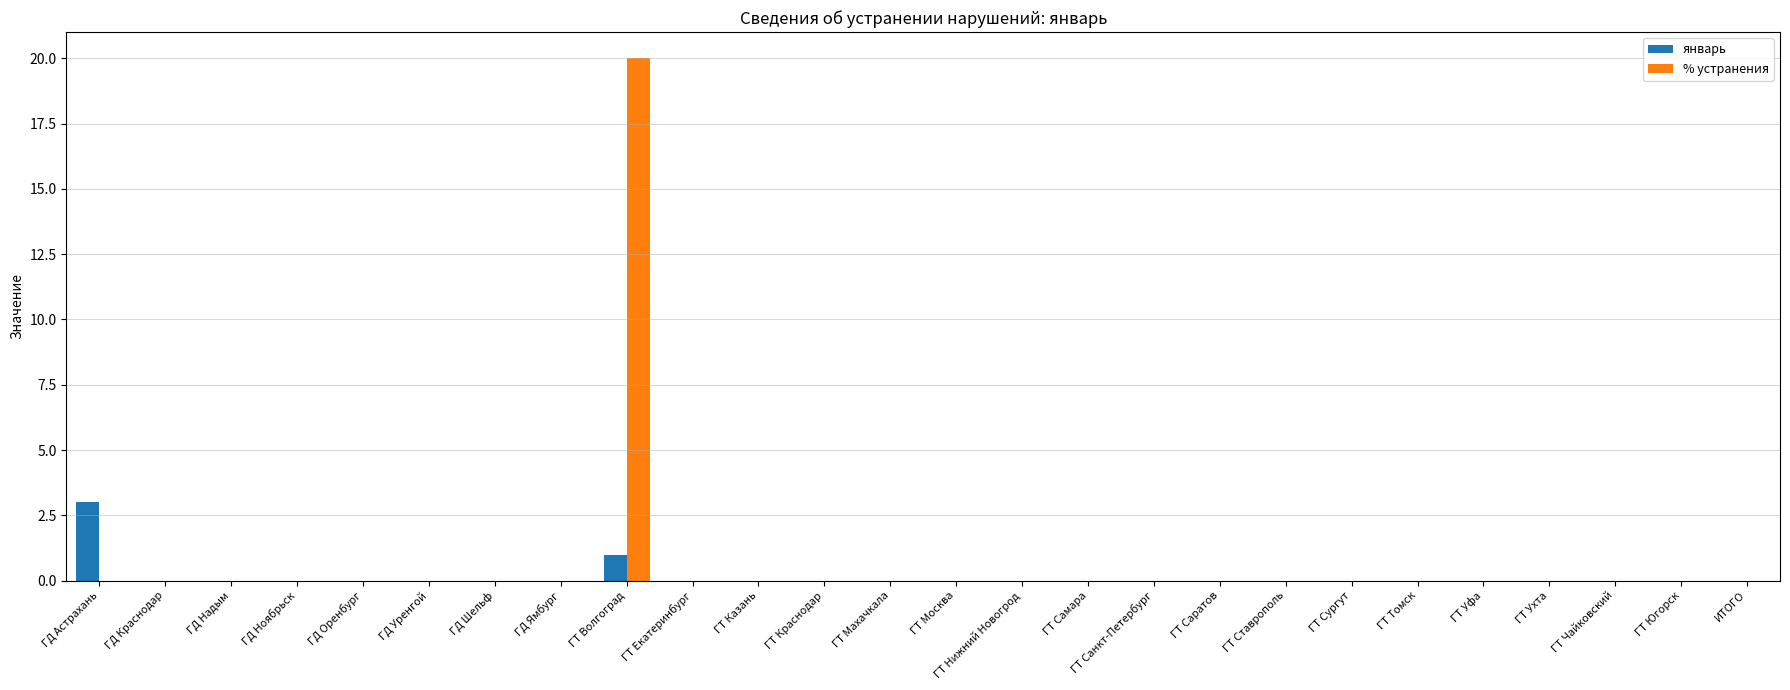

Reading left to right, list all the values displayed in this chart.

январь: ГД Астрахань=3	ГД Краснодар=0	ГД Надым=0	ГД Ноябрьск=0	ГД Оренбург=0	ГД Уренгой=0	ГД Шельф=0	ГД Ямбург=0	ГТ Волгоград=1	ГТ Екатеринбург=0	ГТ Казань=0	ГТ Краснодар=0	ГТ Махачкала=0	ГТ Москва=0	ГТ Нижний Новогрод=0	ГТ Самара=0	ГТ Санкт-Петербург=0	ГТ Саратов=0	ГТ Ставрополь=0	ГТ Сургут=0	ГТ Томск=0	ГТ Уфа=0	ГТ Ухта=0	ГТ Чайковский=0	ГТ Югорск=0	ИТОГО=0
% устранения: ГД Астрахань=0	ГД Краснодар=0	ГД Надым=0	ГД Ноябрьск=0	ГД Оренбург=0	ГД Уренгой=0	ГД Шельф=0	ГД Ямбург=0	ГТ Волгоград=20	ГТ Екатеринбург=0	ГТ Казань=0	ГТ Краснодар=0	ГТ Махачкала=0	ГТ Москва=0	ГТ Нижний Новогрод=0	ГТ Самара=0	ГТ Санкт-Петербург=0	ГТ Саратов=0	ГТ Ставрополь=0	ГТ Сургут=0	ГТ Томск=0	ГТ Уфа=0	ГТ Ухта=0	ГТ Чайковский=0	ГТ Югорск=0	ИТОГО=0